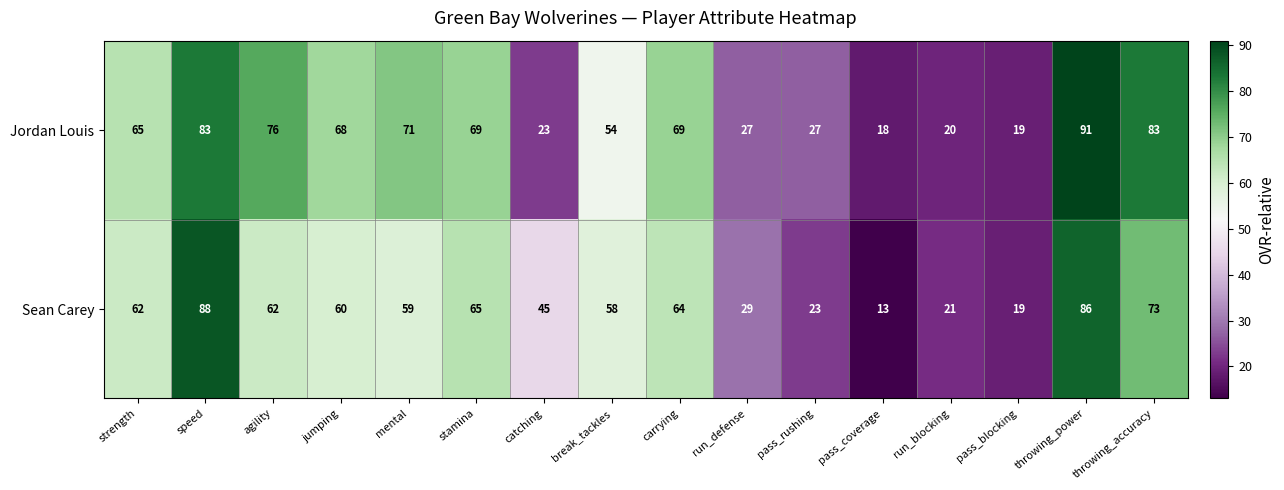

Is it true that Jordan Louis equals 83 at throwing_accuracy?

True